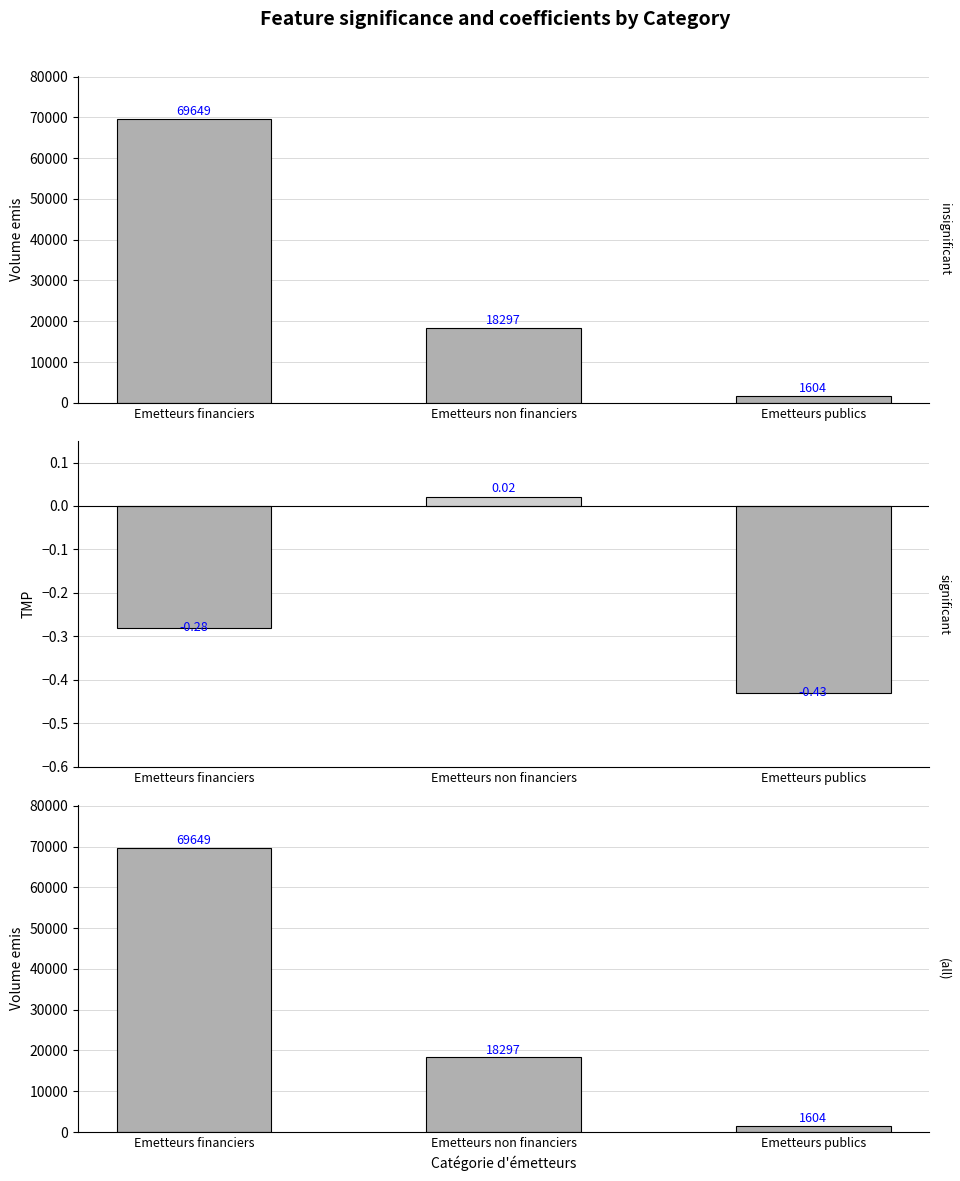

Which series has the largest range (max minus min)?

Volume emis